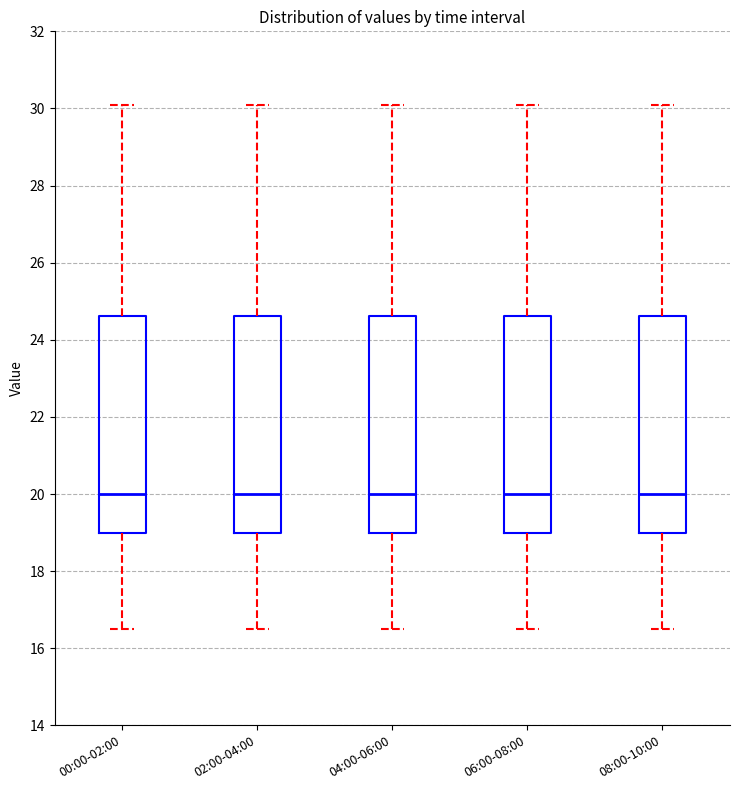

Where is the upper edge of the box for 02:00-04:00 on the y-axis? The values are not printed on the chart, so give them approximately, as read against the axis.

24.6